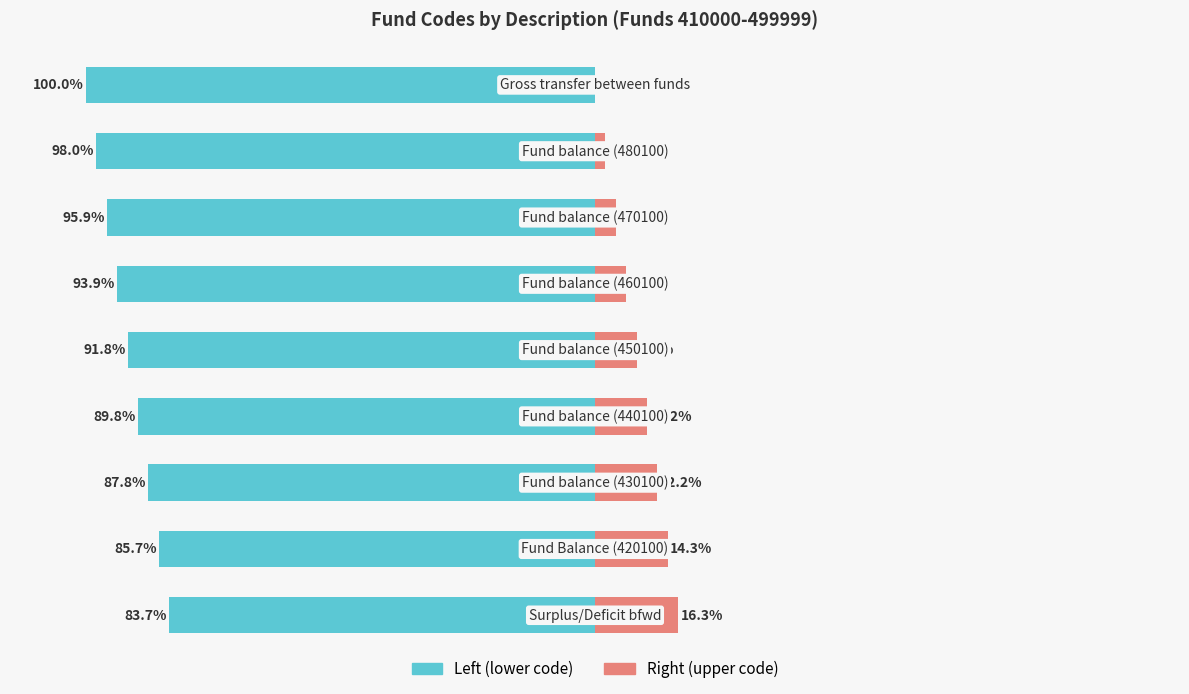

What is the value of the Right (upper code) bar at the 8th from the left?

2.0